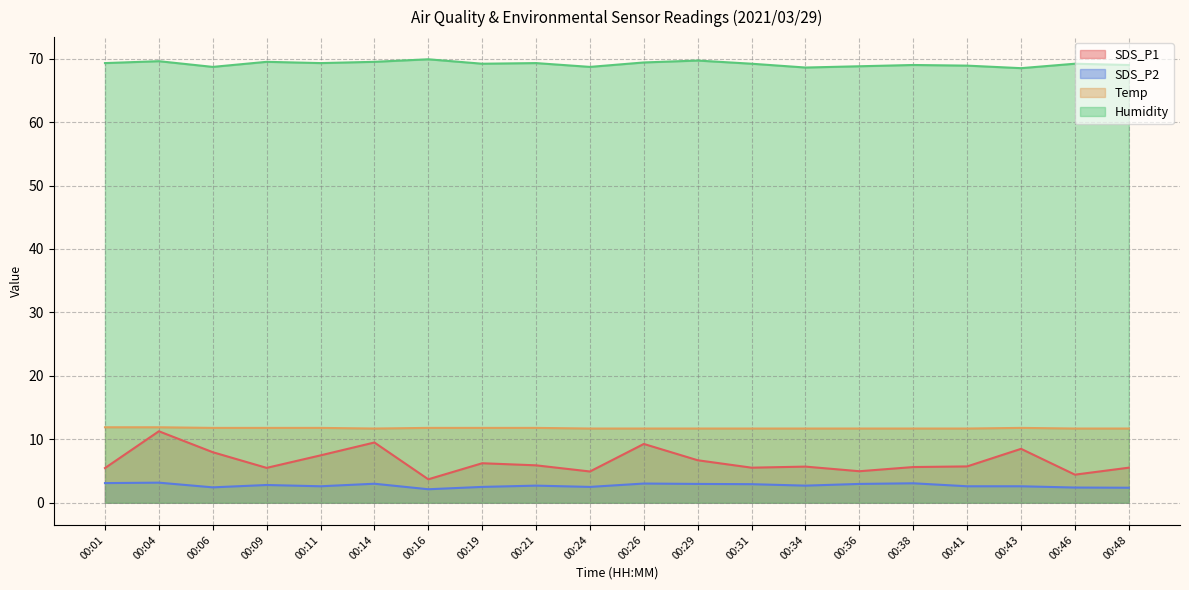

What is the smallest value displayed?

2.1